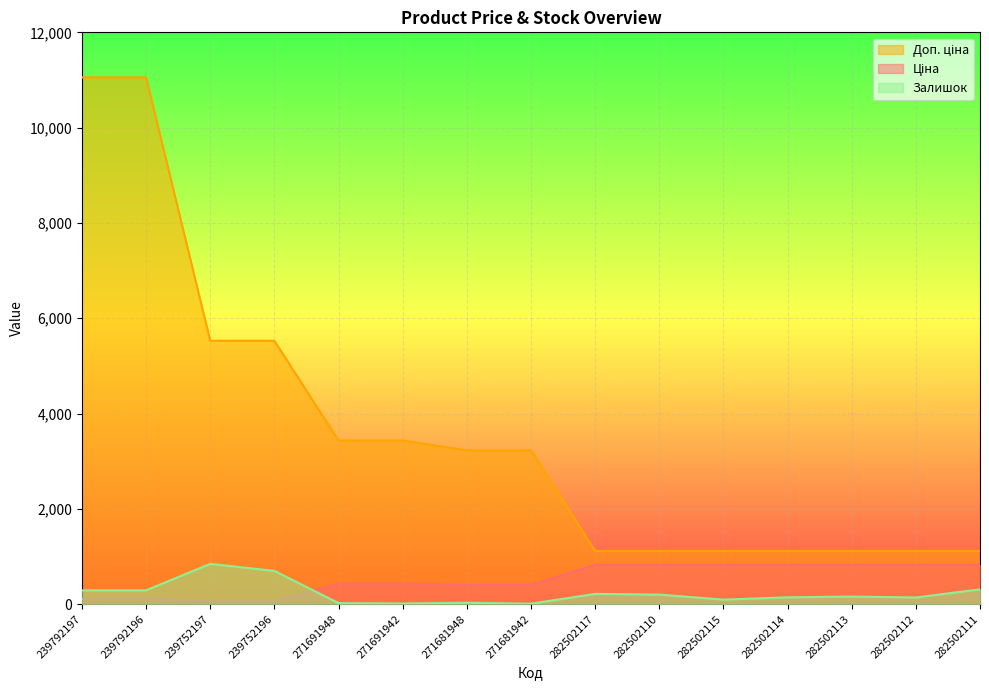

Reading left to right, transcribe all the data shown in this chart.

Ціна: 110.5	110.5	55.3	55.3	429.3	429.3	403.6	403.6	823.9	823.9	823.9	823.9	823.9	823.9	823.9
Доп. ціна: 11055.0	11055.0	5528.0	5528.0	3434.6	3434.6	3228.8	3228.8	1116.5	1116.5	1116.5	1116.5	1116.5	1116.5	1116.5
Залишок: 290.0	290.0	845.0	698.0	22.0	14.0	30.0	10.0	215.0	200.0	95.0	143.0	159.0	140.0	310.0